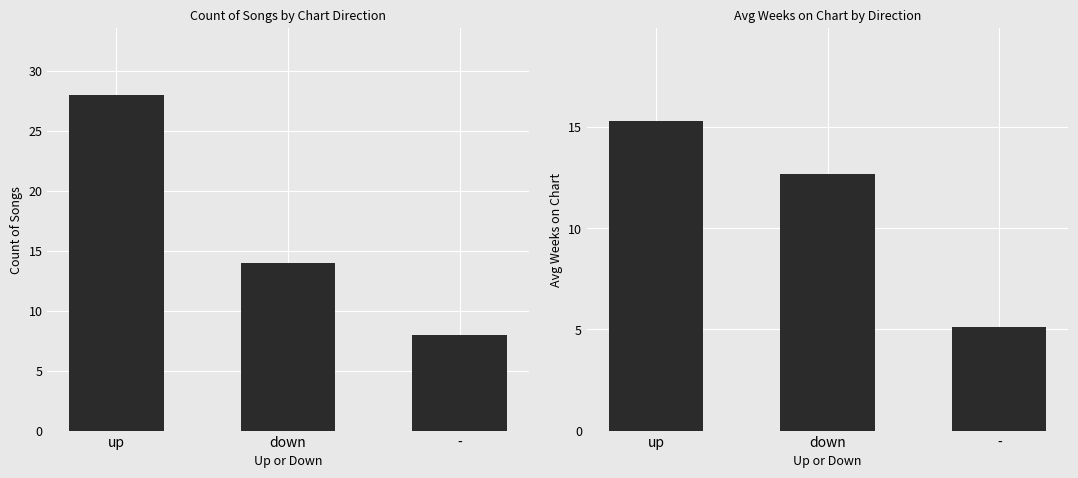

What position from the left is -?

3